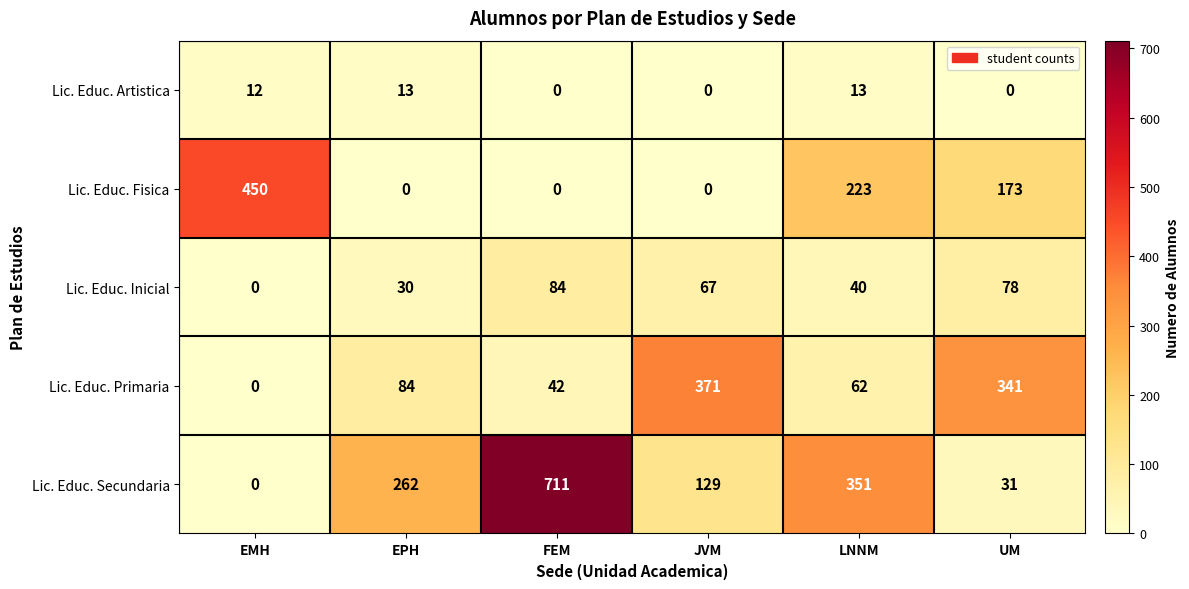

How many positive values does the Lic. Educ. Fisica series have?

3